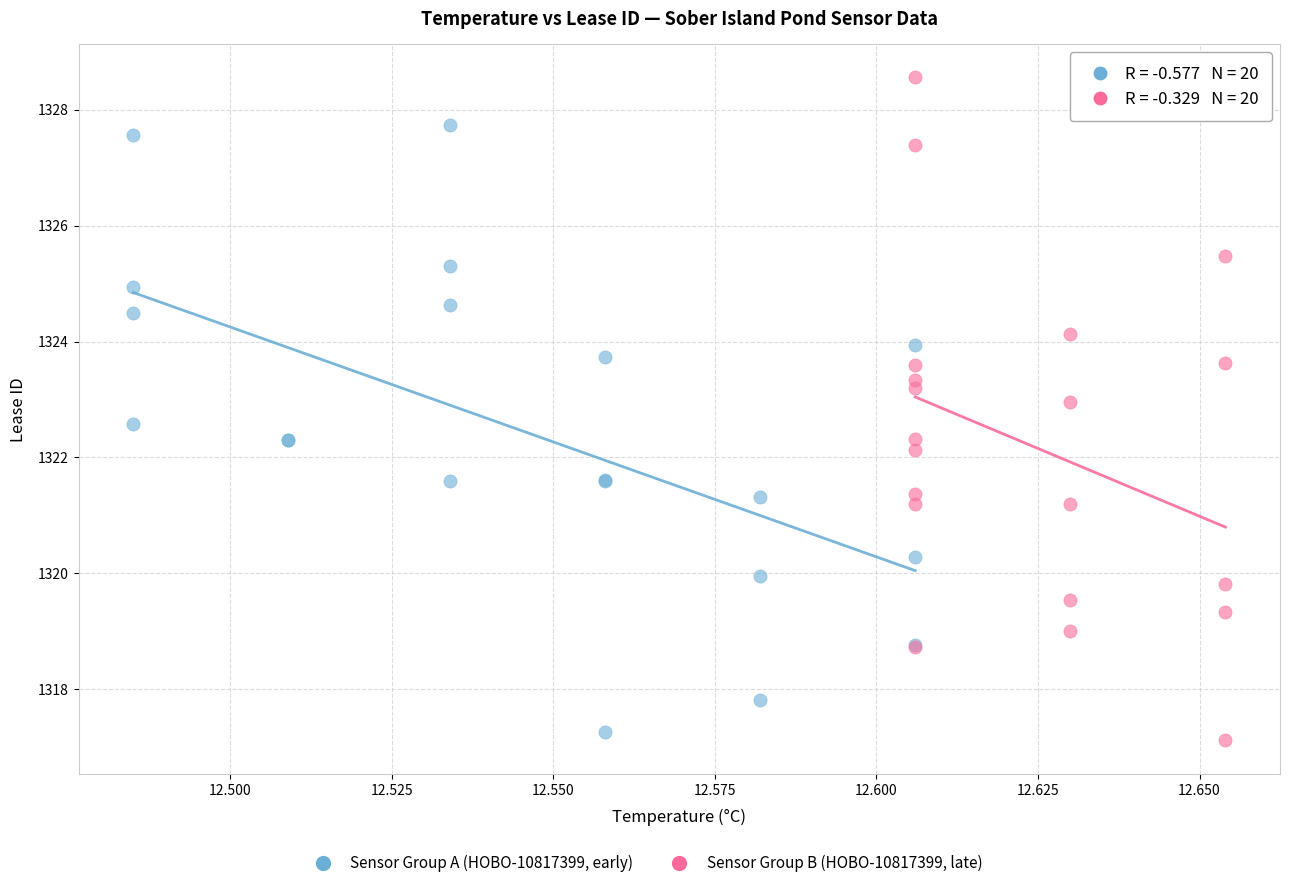

Which series contains the lowest Y value?

Sensor Group B (HOBO-10817399, late)